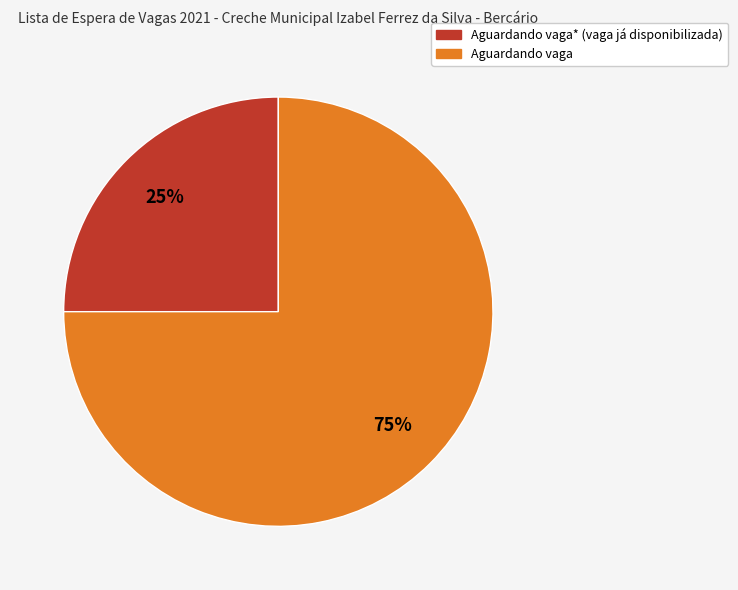

To the nearest percent, what is the average slice percentage?

50%